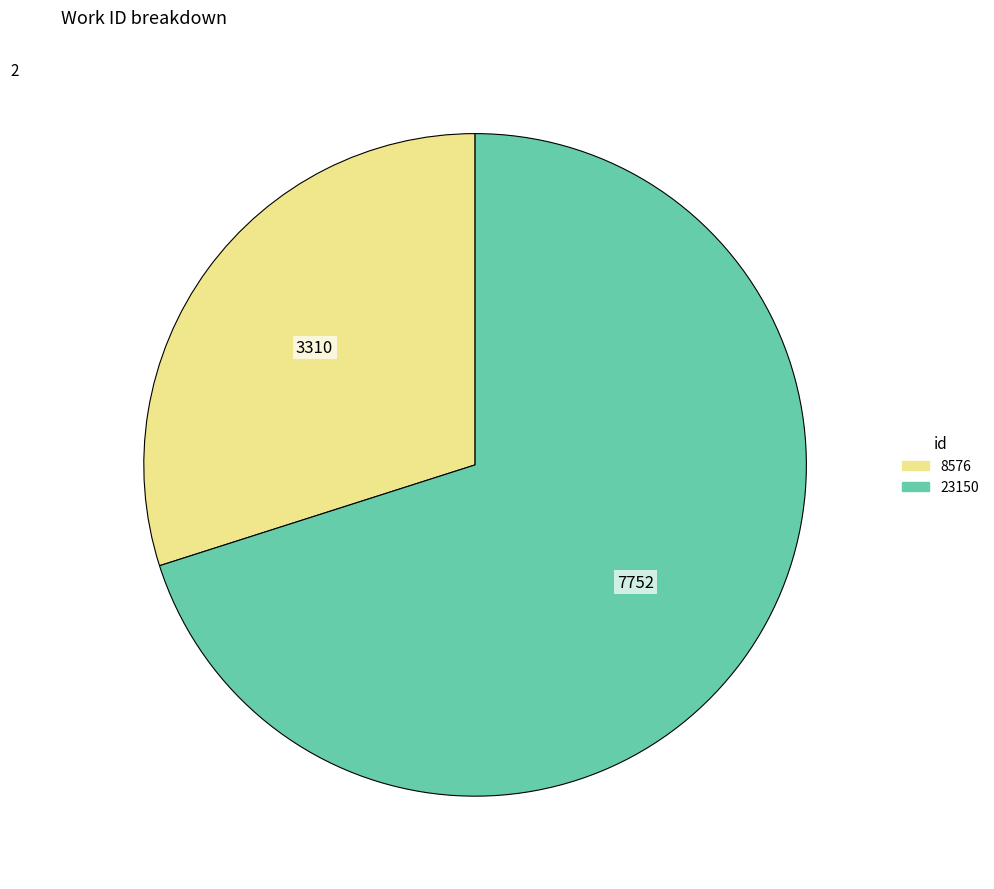

Combined, do 23150 and 8576 account for over 50%?

Yes